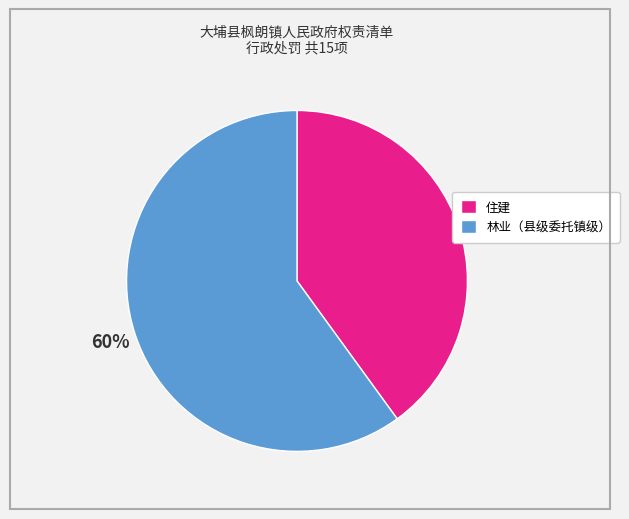

Is there a majority slice in this chart?

Yes